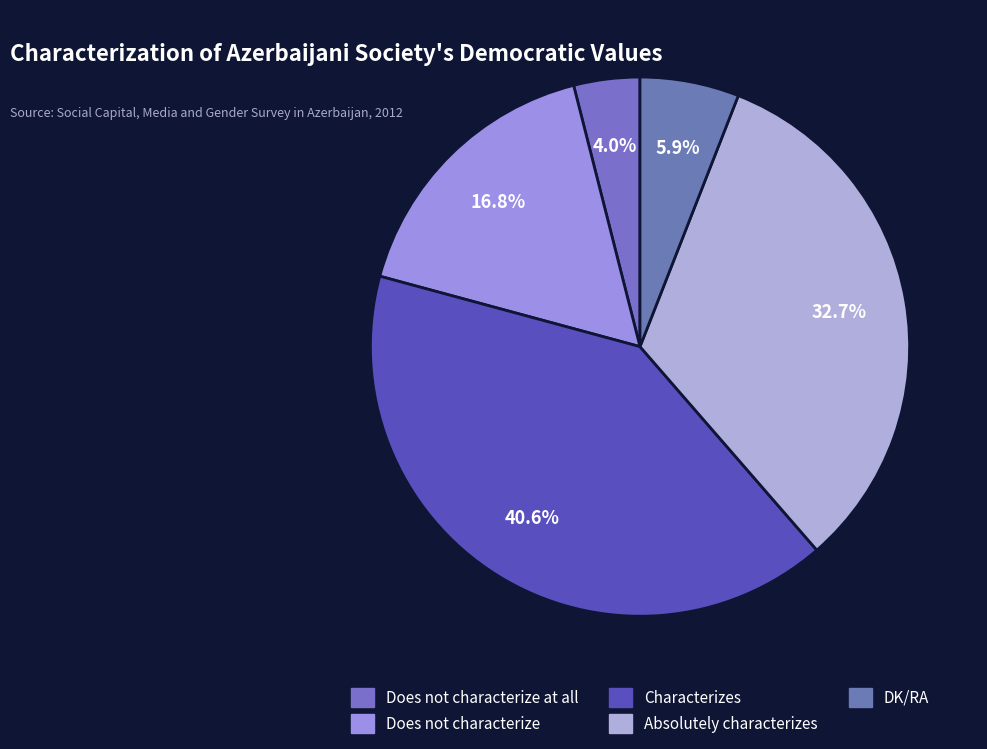

What is the smallest slice in the pie chart?

Does not characterize at all